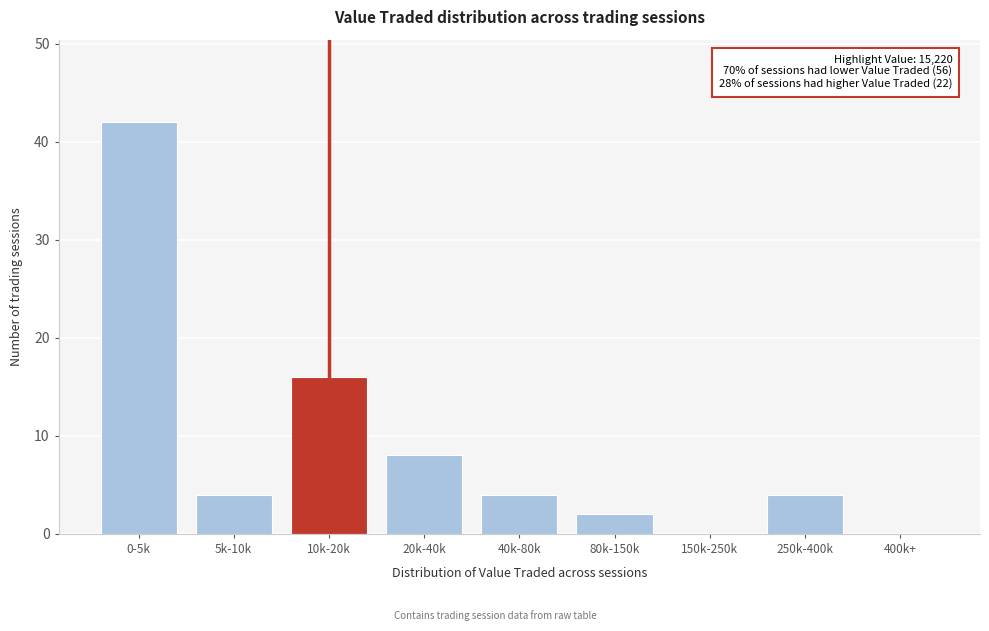

Reading left to right, extract all data points from this chart.

0-5k=42	5k-10k=4	10k-20k=16	20k-40k=8	40k-80k=4	80k-150k=2	150k-250k=0	250k-400k=4	400k+=0